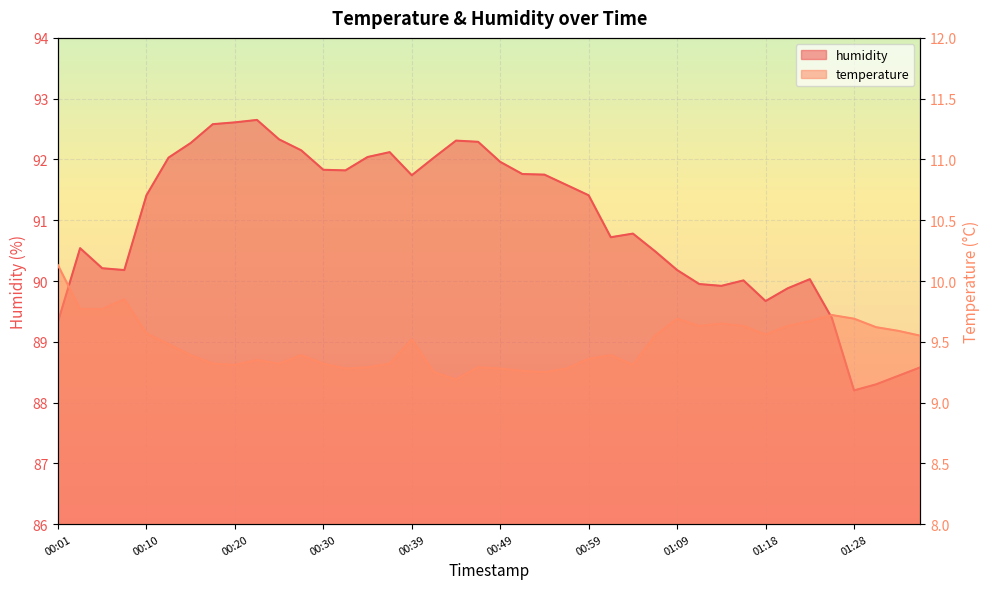

Is the value of temperature at 00:39 greater than the value of humidity at 00:44?

No